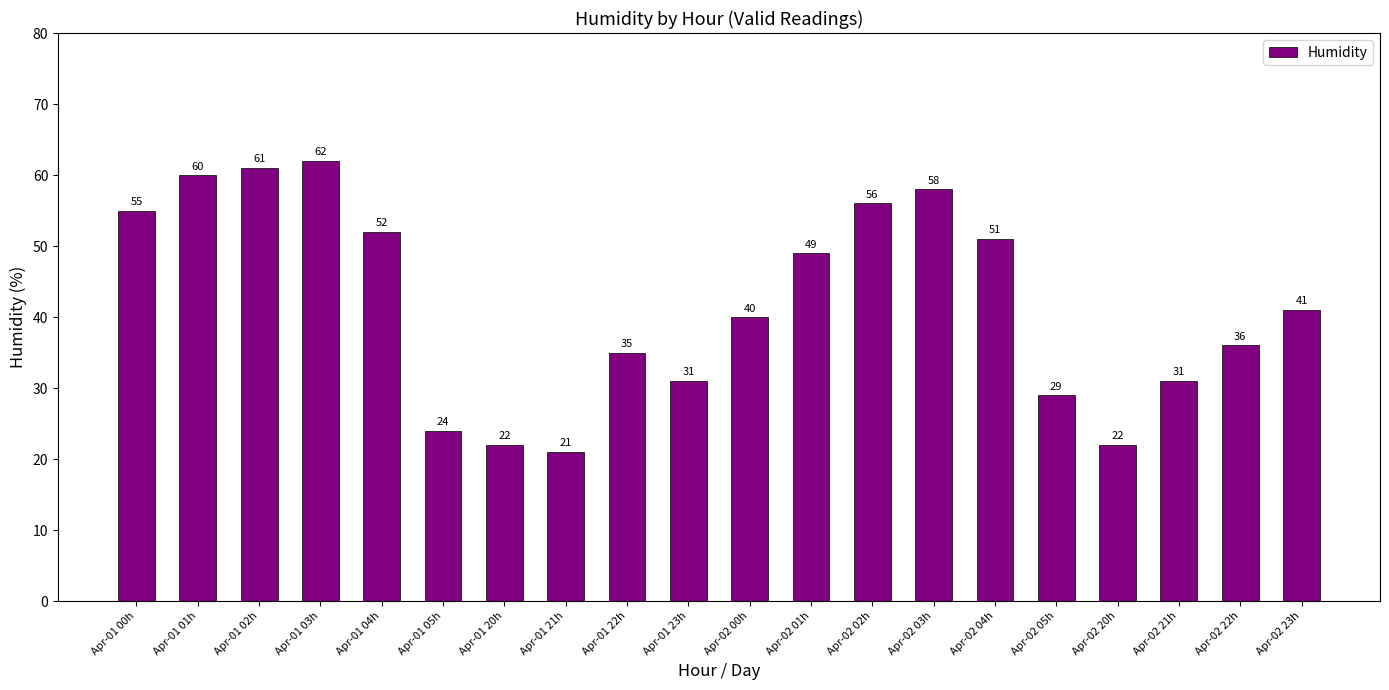

True or false: the data shows 12 at Apr-01 05h.

False